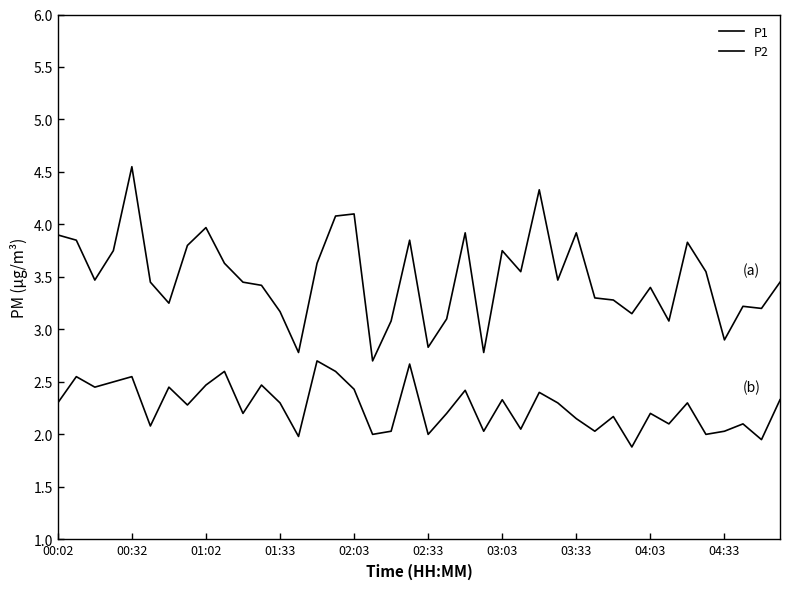

Does the chart have visible grid lines?

No